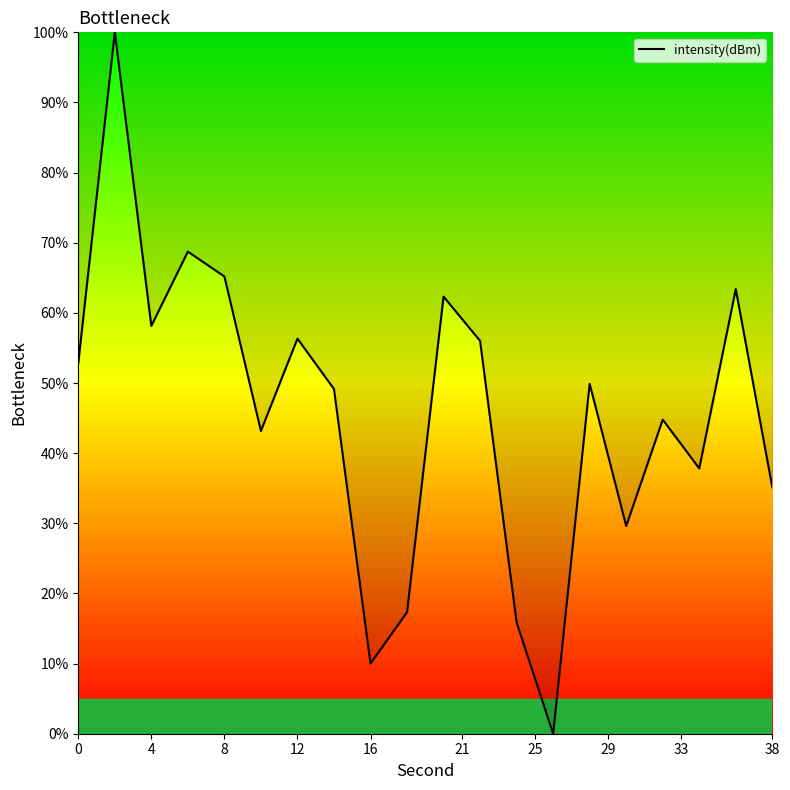

What is the difference between the maximum and minimum values?

100.0